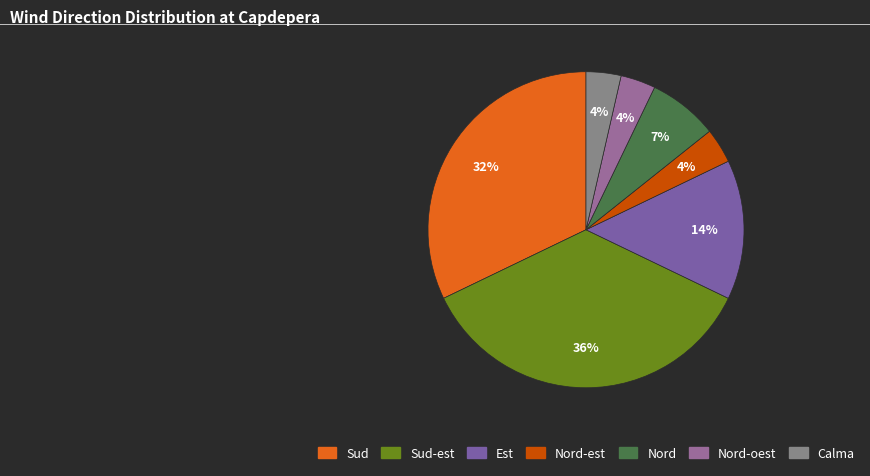

To the nearest percent, what portion does Calma represent?

4%